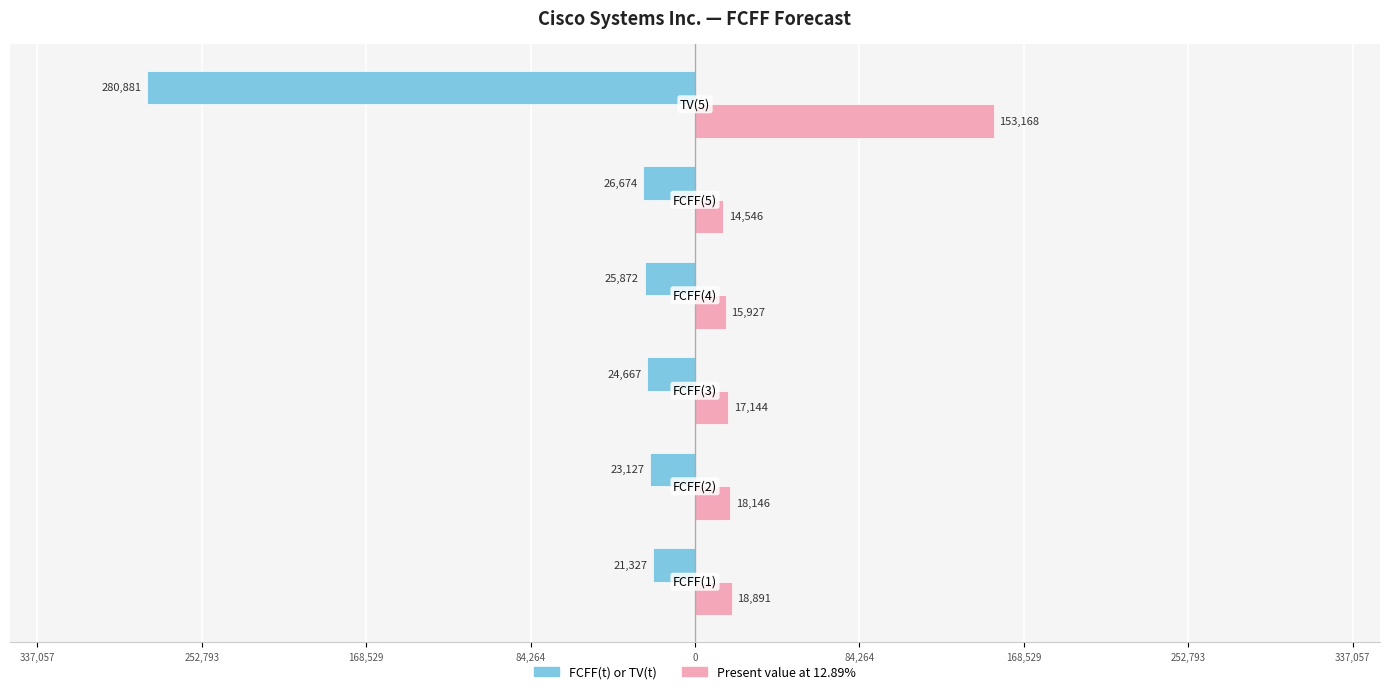

What are all the series names shown in the legend?

FCFF(t) or TV(t), Present value at 12.89%